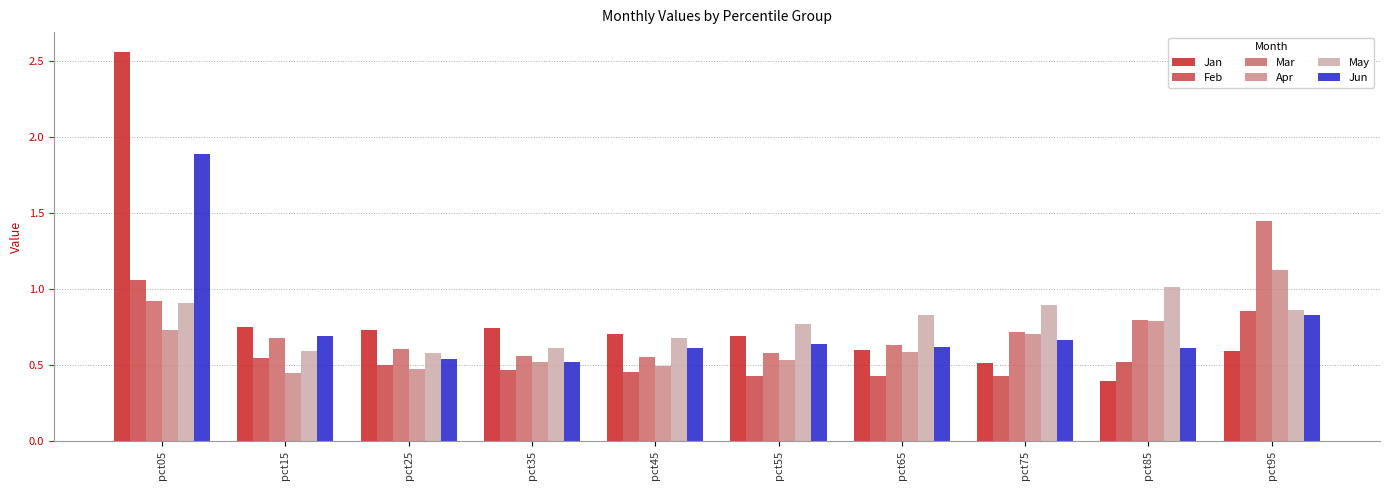

What is the maximum value for Jun?

1.9